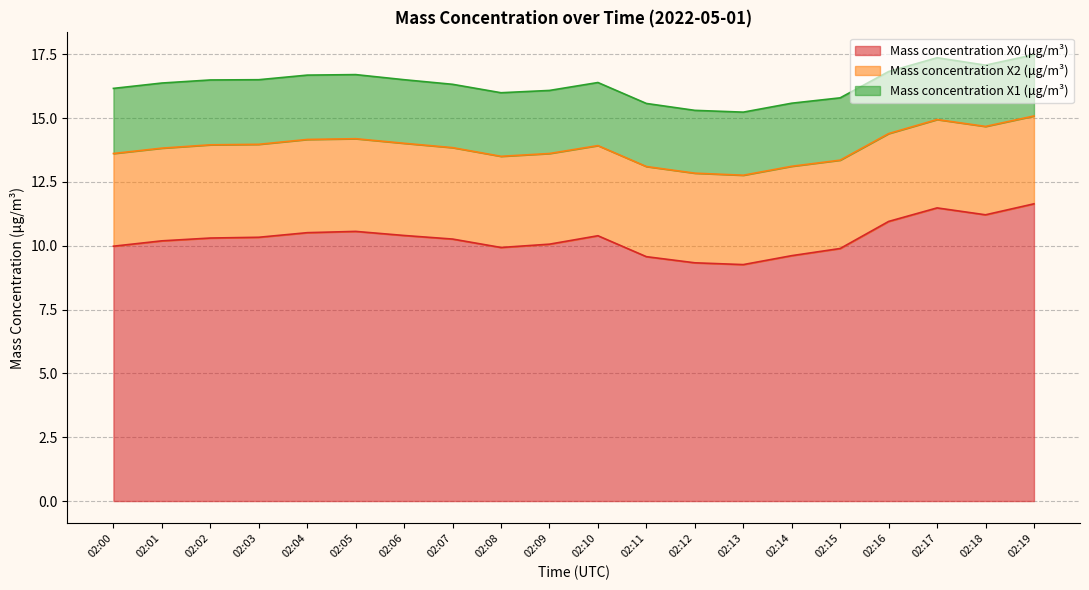

What is the maximum value for Mass concentration X0 (μg/m³)?

11.6